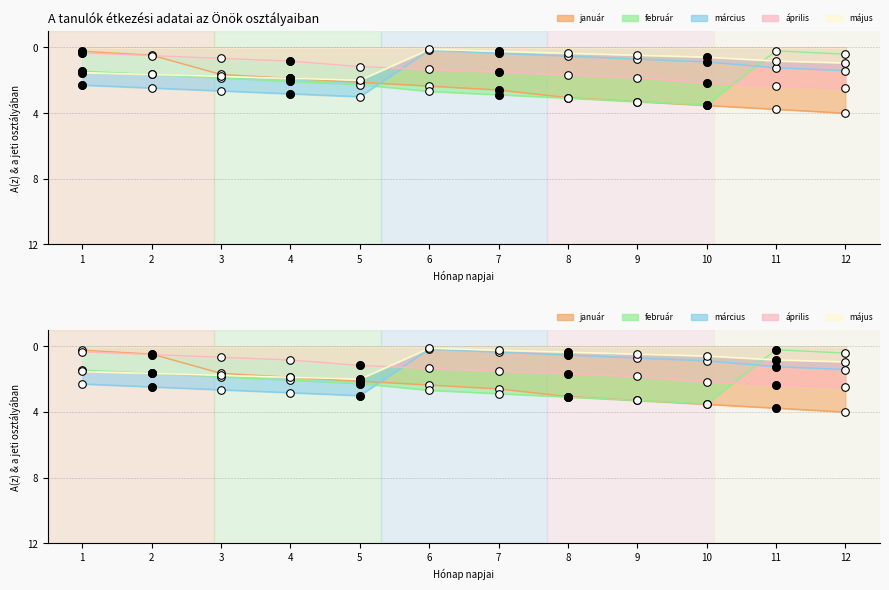

Which series contains the highest Y value?

január